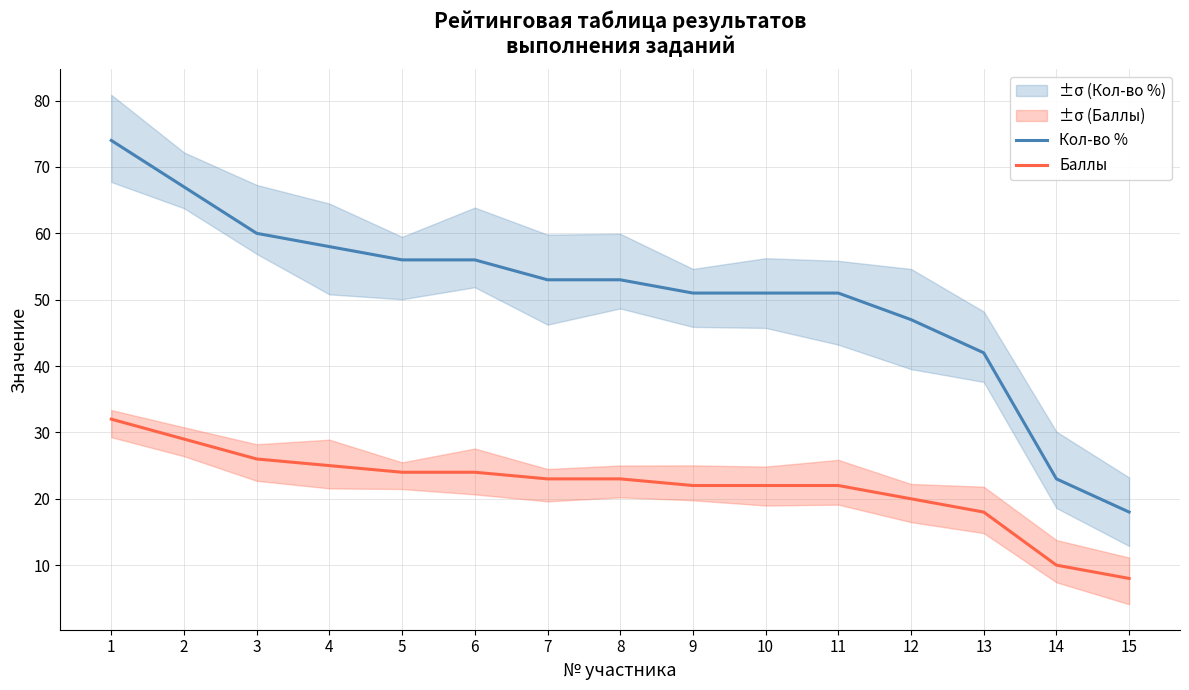

Which series has the largest total across all categories?

Кол-во %